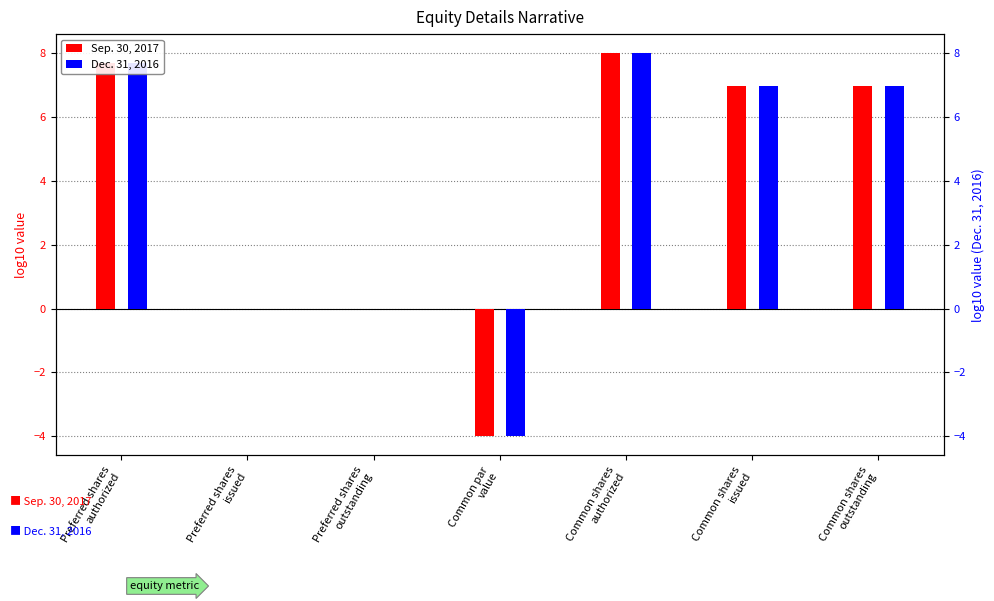

Which series changed the most between Common shares
authorized and Common shares
issued?

Dec. 31, 2016